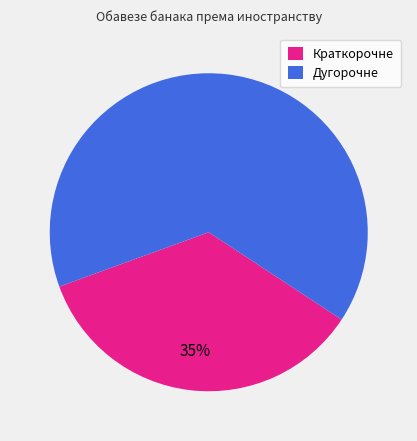

True or false: Краткорочне accounts for 35% of the total.

True